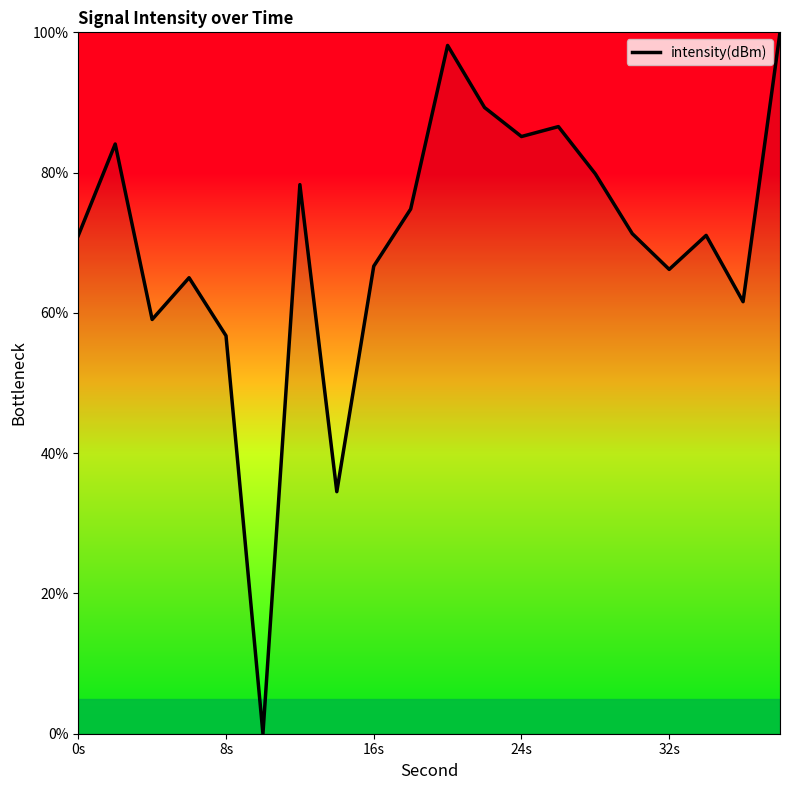

How many lines are shown in the chart?

1